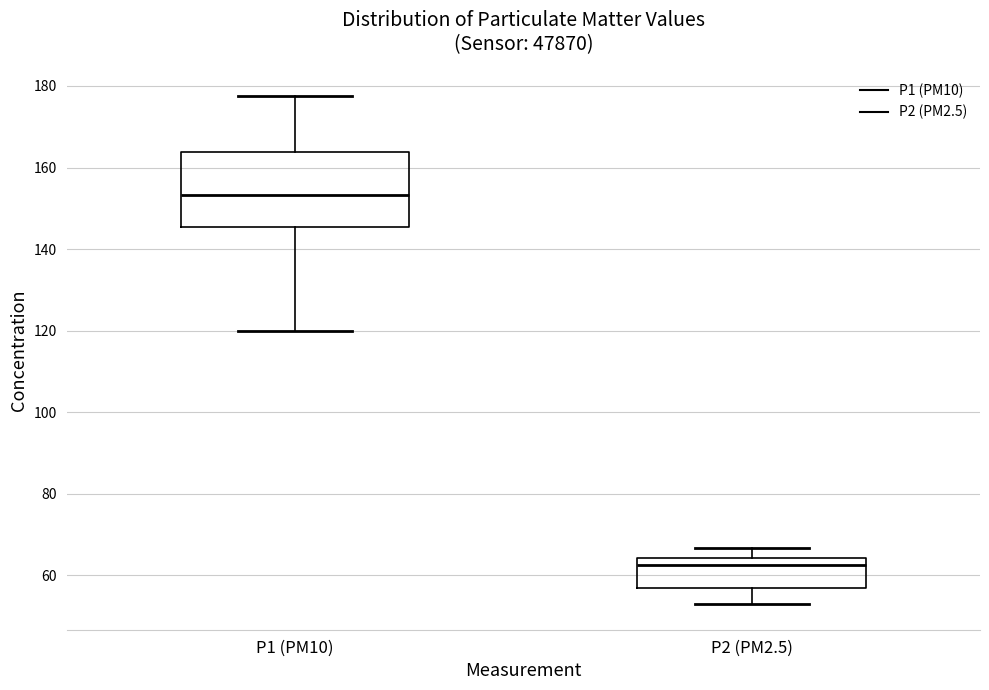

Where does the upper whisker of the box for P2 (PM2.5) end on the y-axis? The values are not printed on the chart, so give them approximately, as read against the axis.

66